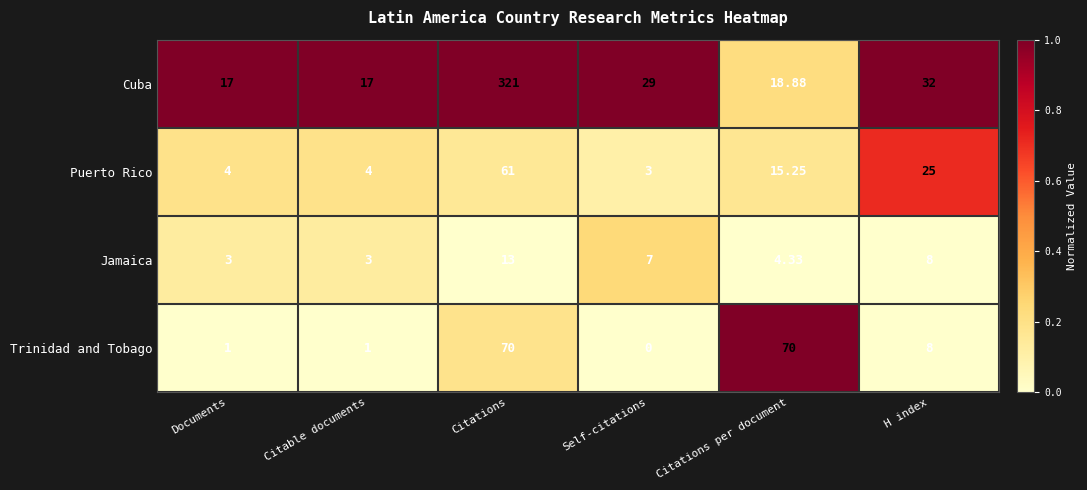

At which label is Jamaica closest to 8?

H index